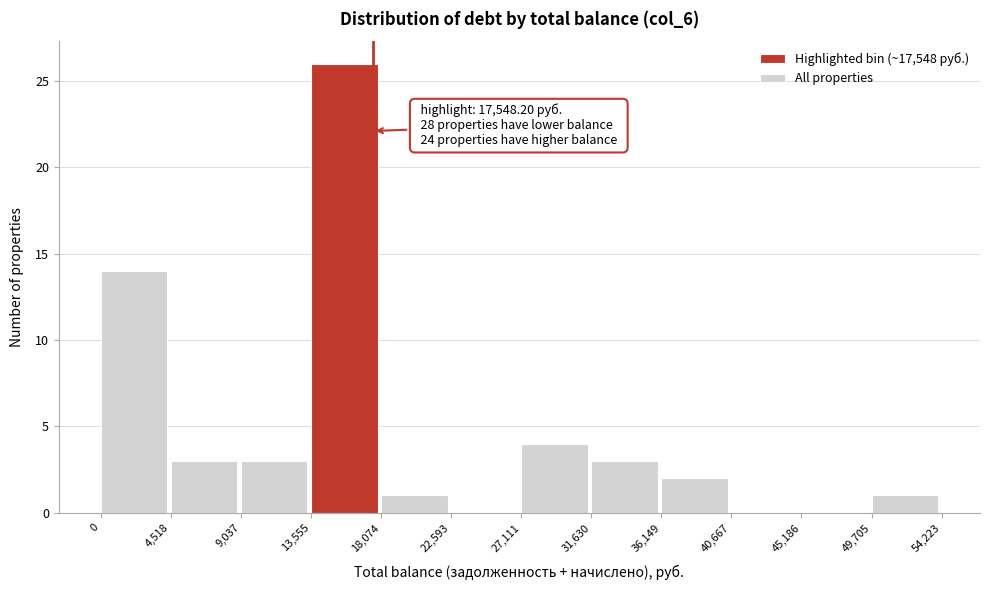

Which range on the x-axis has the tallest bar?

13,555 to 18,074